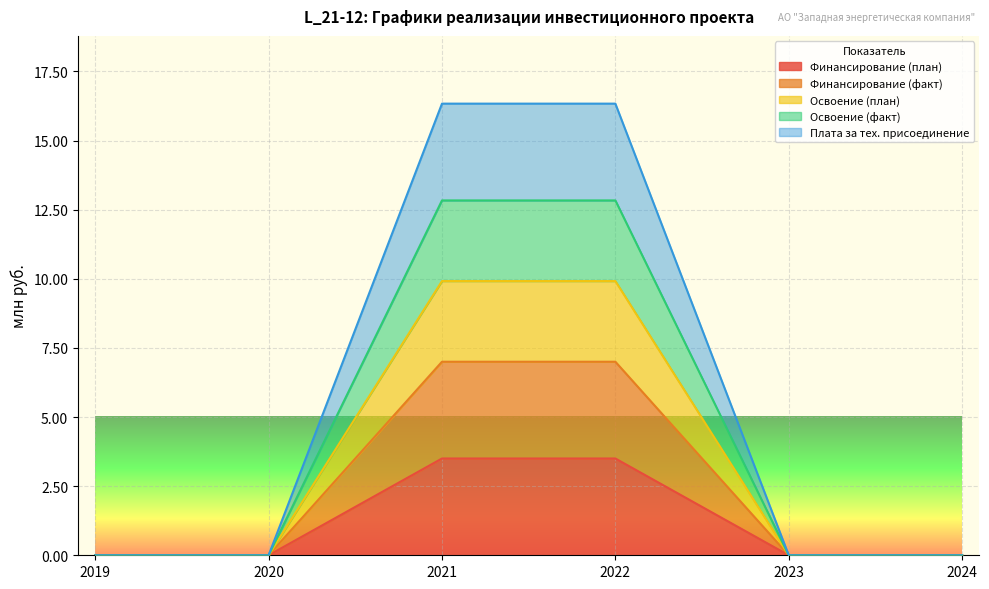

What is the difference between the second highest and second lowest values in the Финансирование (факт) series?

3.5